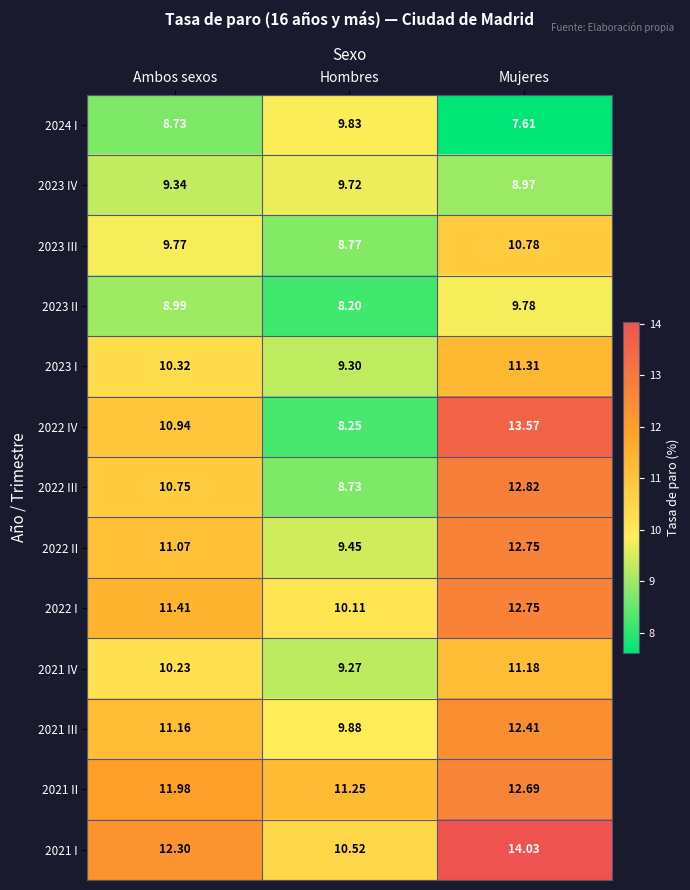

Where is 2023 II nearest to the value 8?

Hombres